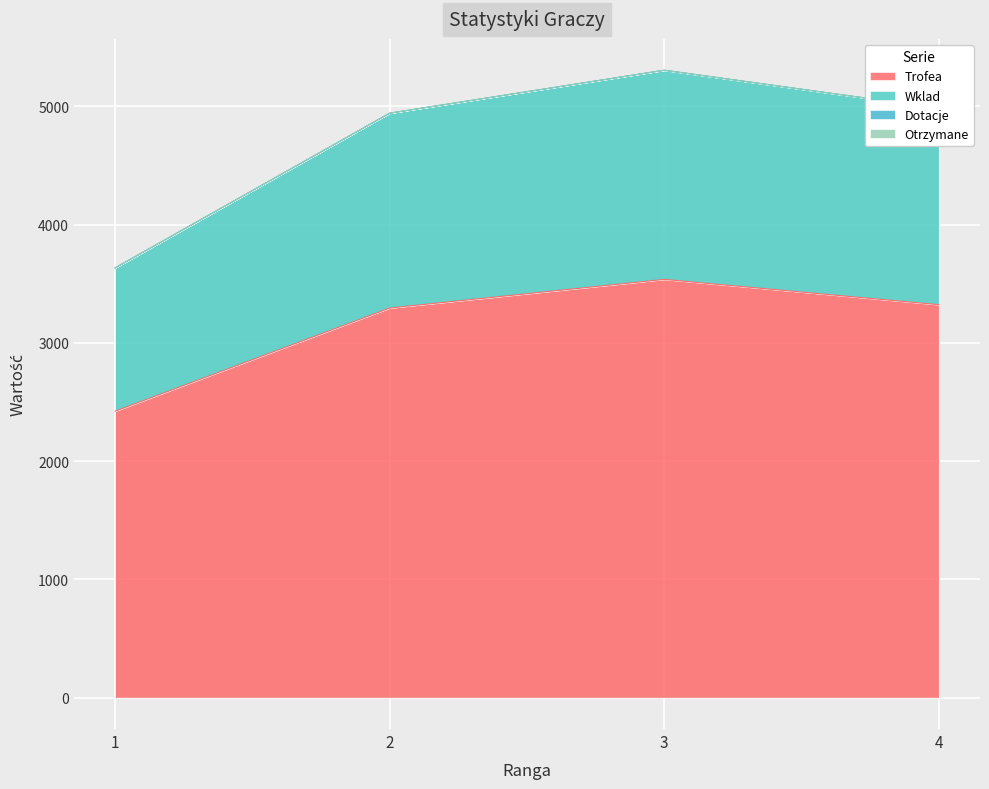

What is the value of the Trofea point at the 4th from the left?

3322